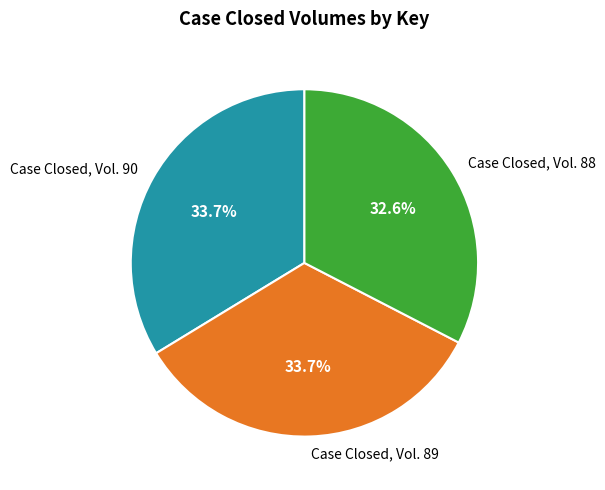

Is the sum of Case Closed, Vol. 90 and Case Closed, Vol. 89 greater than half?

Yes